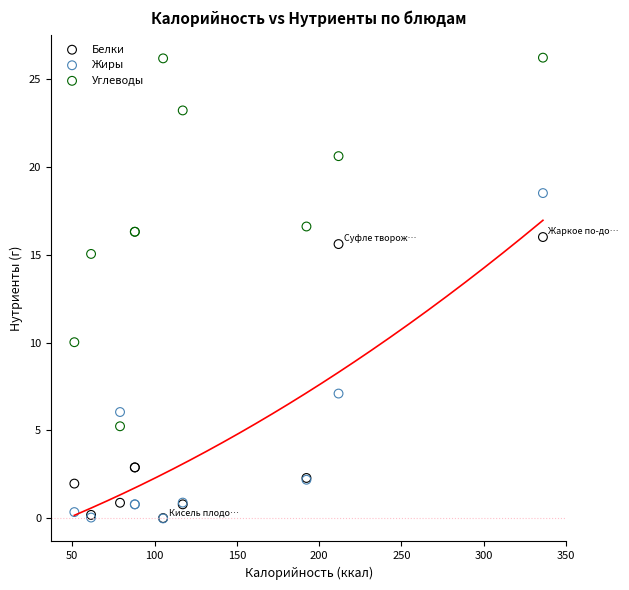

In the Белки series, what Y value is closest to 8?

2.9